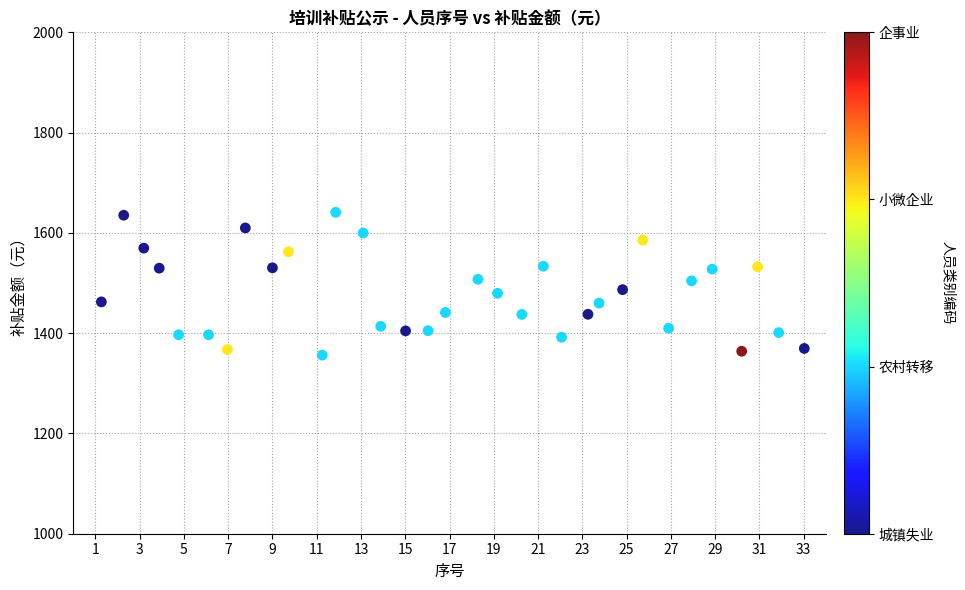

What is the range of X values (max minus min)?

31.8